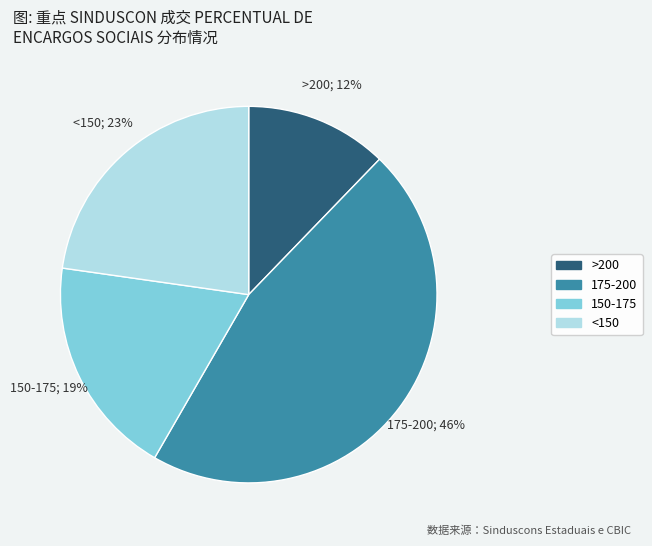

Rank the categories by value from highest to lowest.

175-200, <150, 150-175, >200